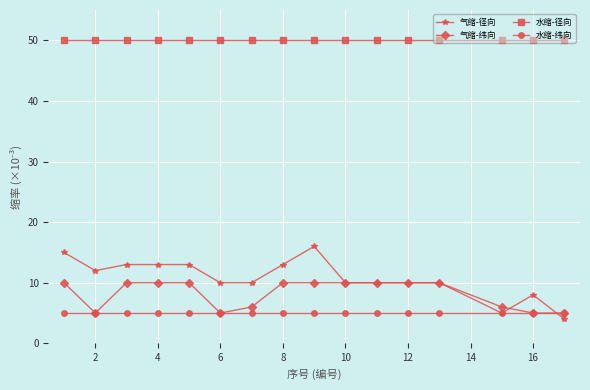

Count the 气缩-纬向 values in the range 6 to 10.

12